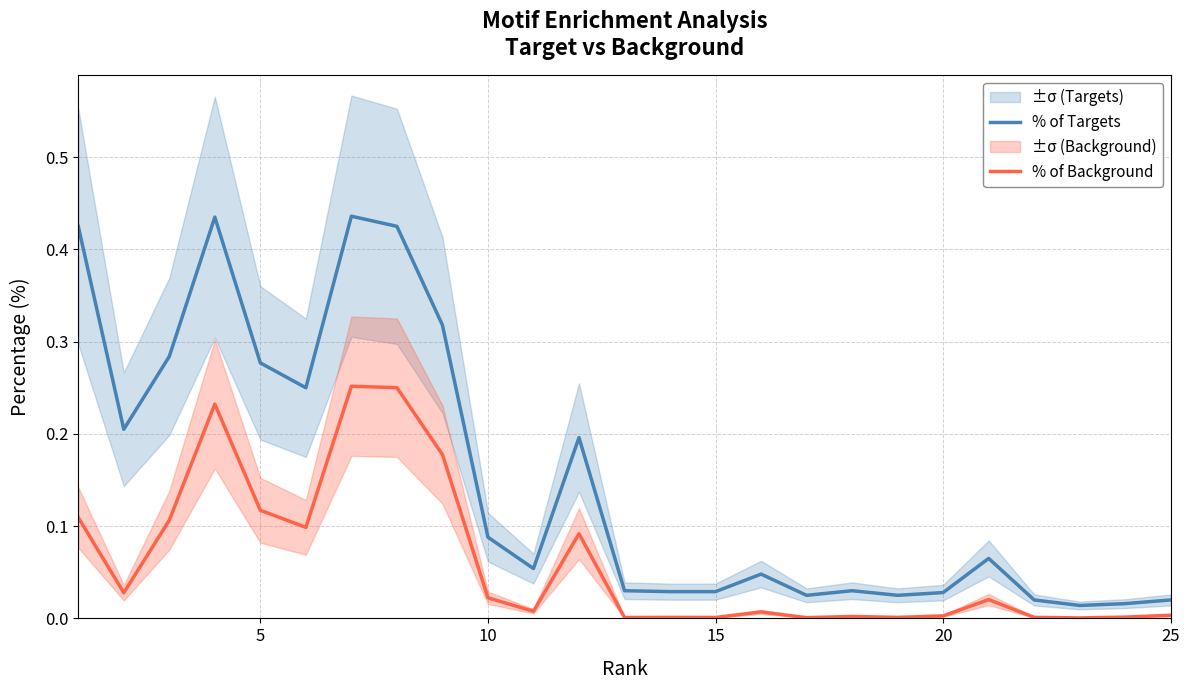

At how many categories does at least one series exceed 0?

25